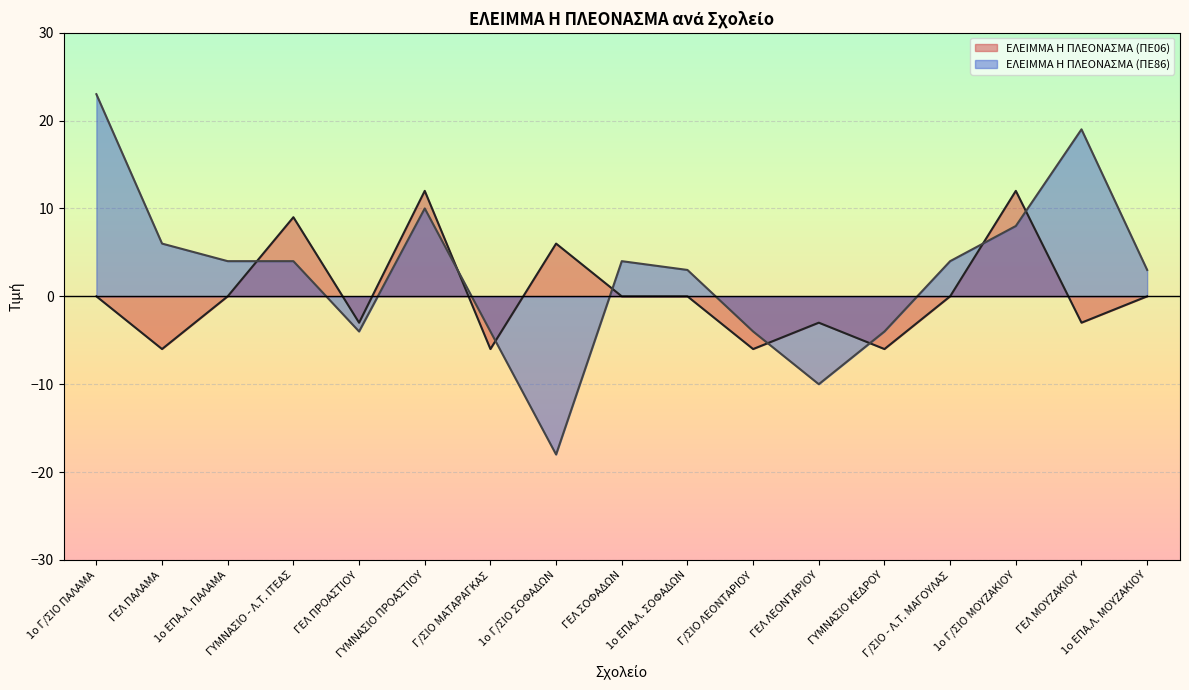

What is the label of the 2nd point from the right?

ΓΕΛ ΜΟΥΖΑΚΙΟΥ